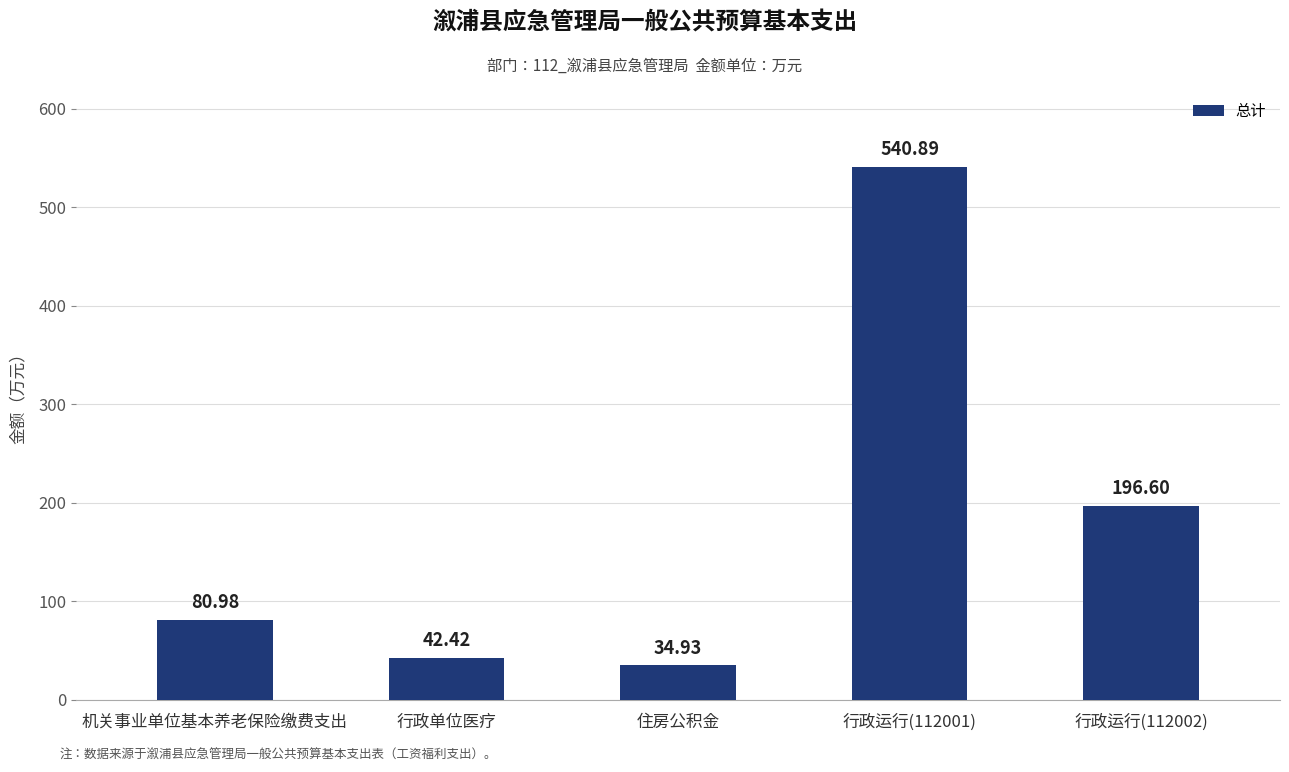

What is the average value?

179.2